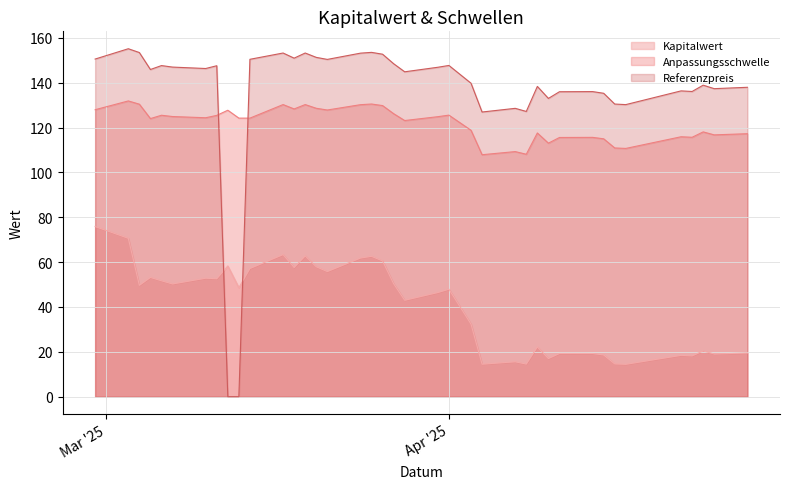

Count the number of categories in the chart.

39